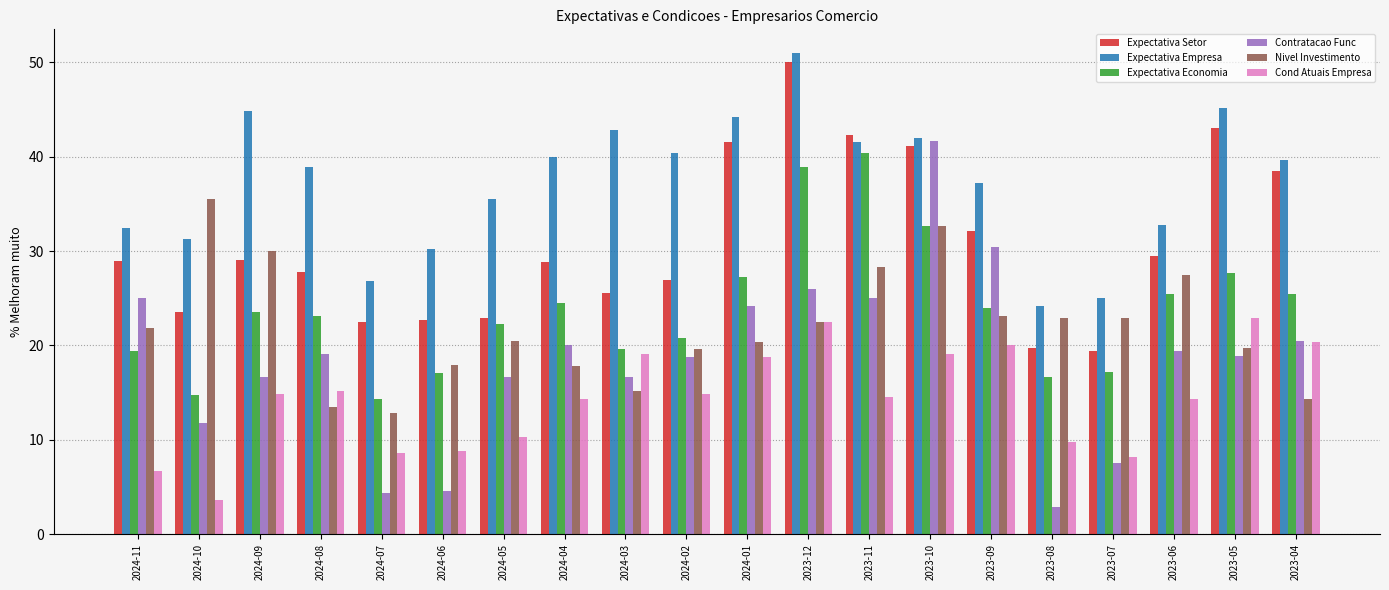

Rank the series at 2024-10 from highest to lowest value.

Nivel Investimento, Expectativa Empresa, Expectativa Setor, Expectativa Economia, Contratacao Func, Cond Atuais Empresa